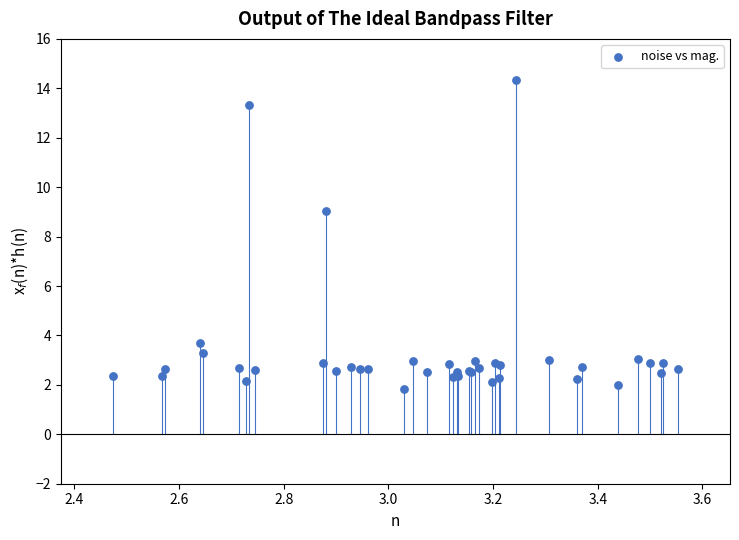

What Y value in the scatter plot is closest to 8?

9.0